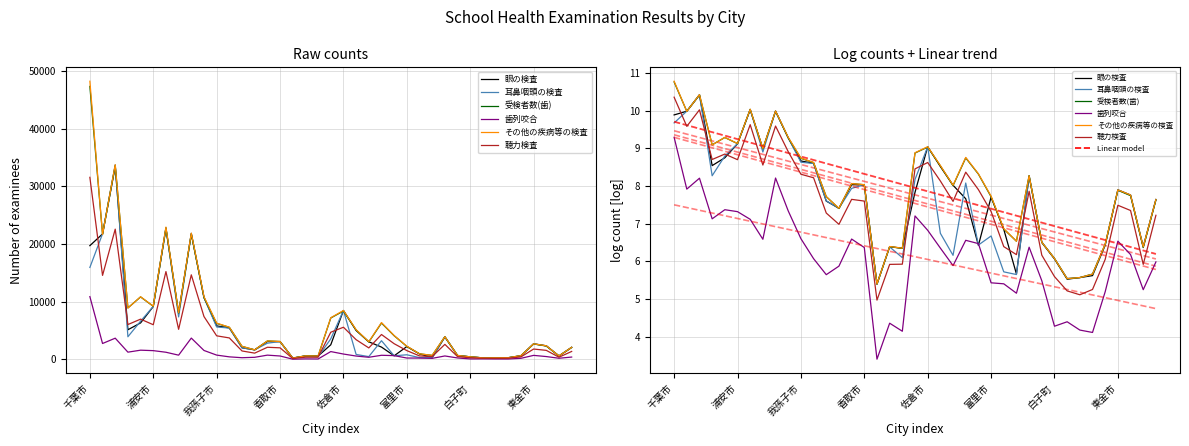

True or false: 眼の検査 has a value of 5.6 at 32.

True